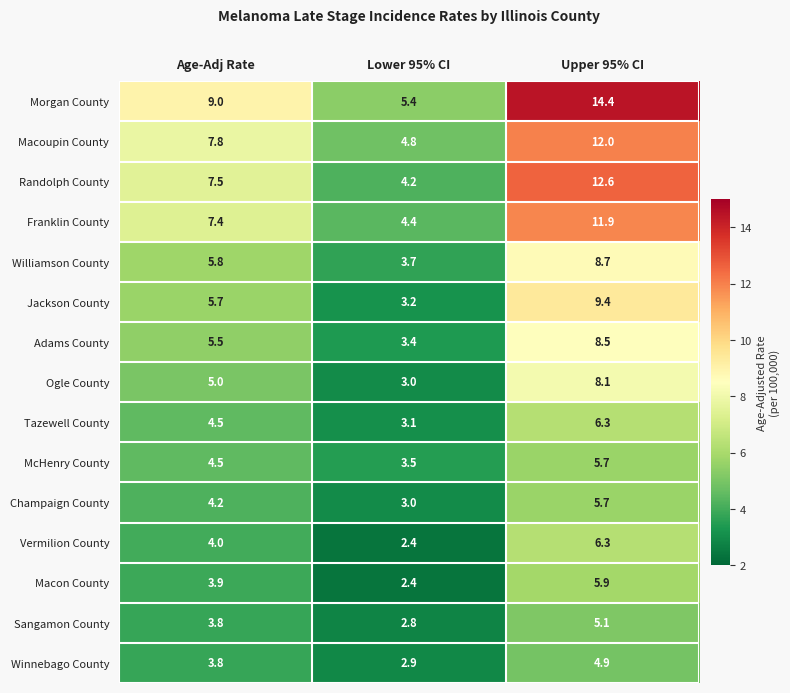

At how many categories does at least one series exceed 8?

2